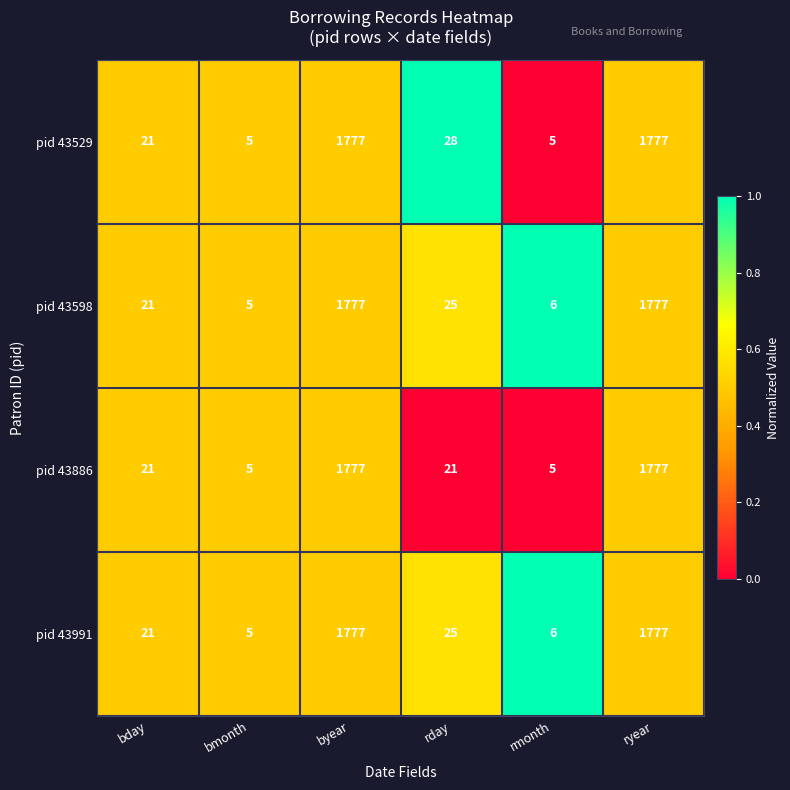

The pid 43598 series shows 1777 at ryear. True or false?

True